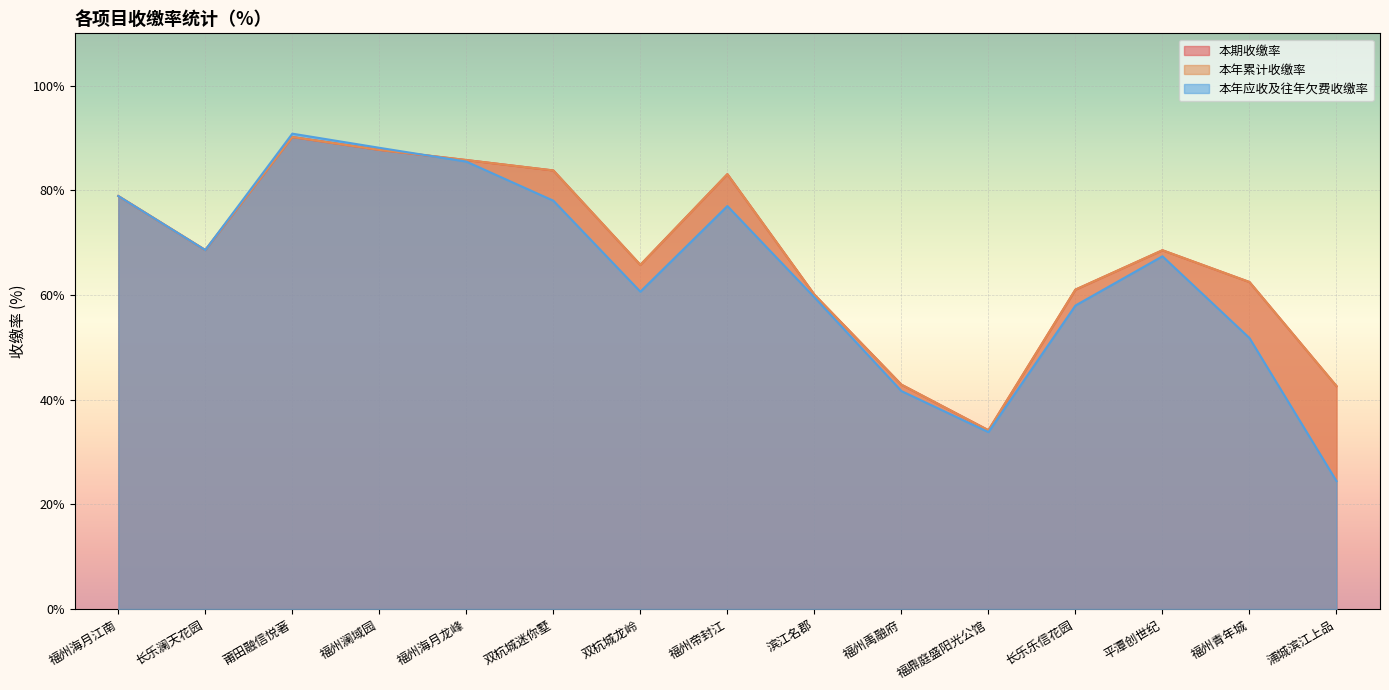

What is the sum of all 本年应收及往年欠费收缴率 values?

964.2